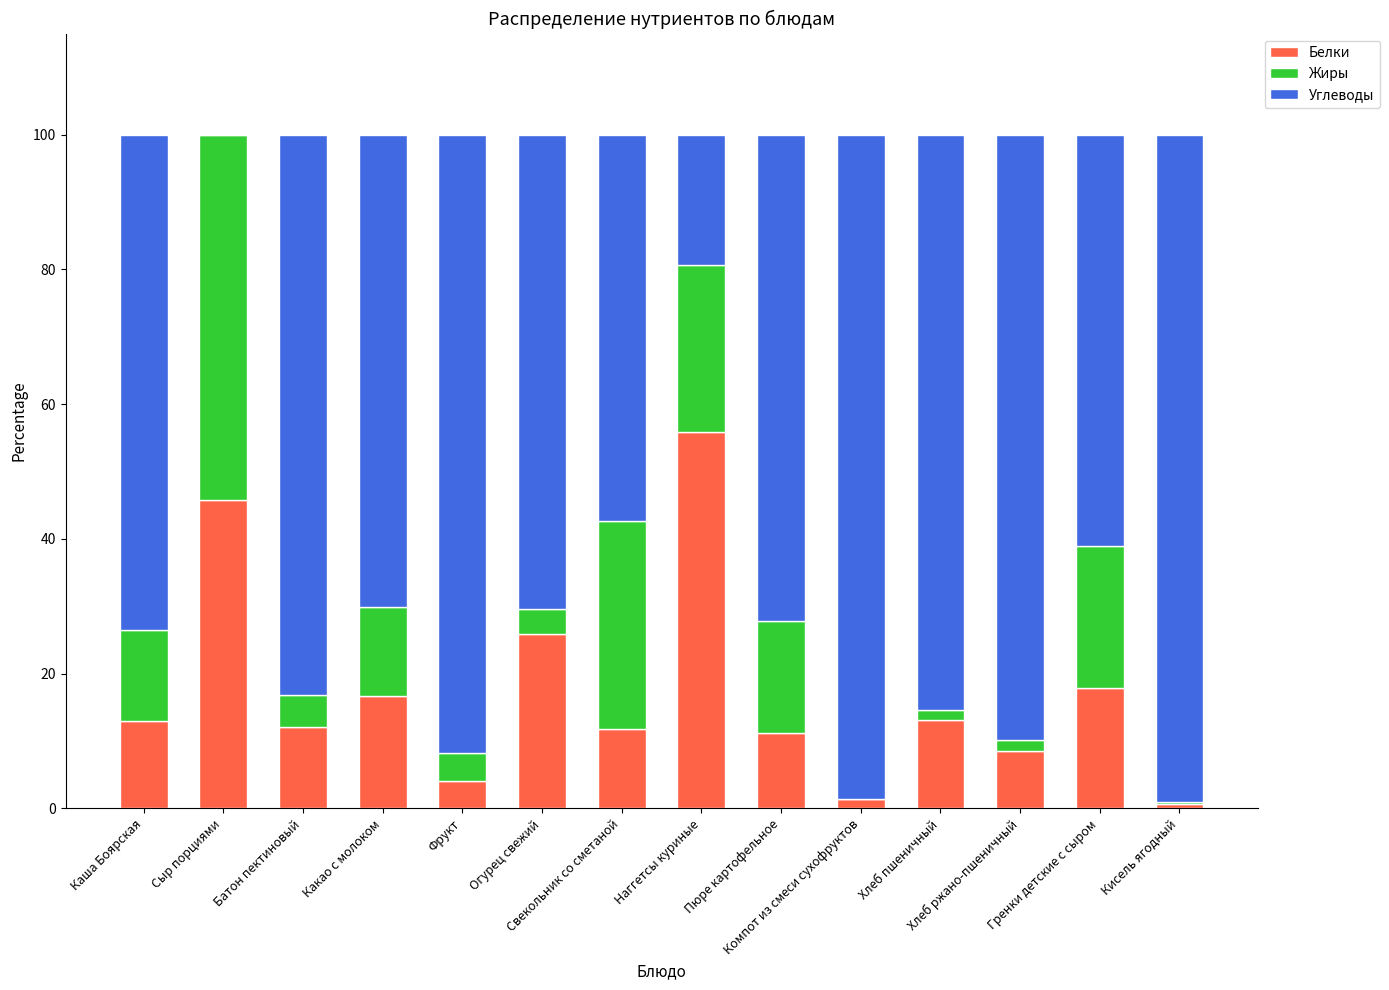

What is the highest value of the Белки series?

55.8